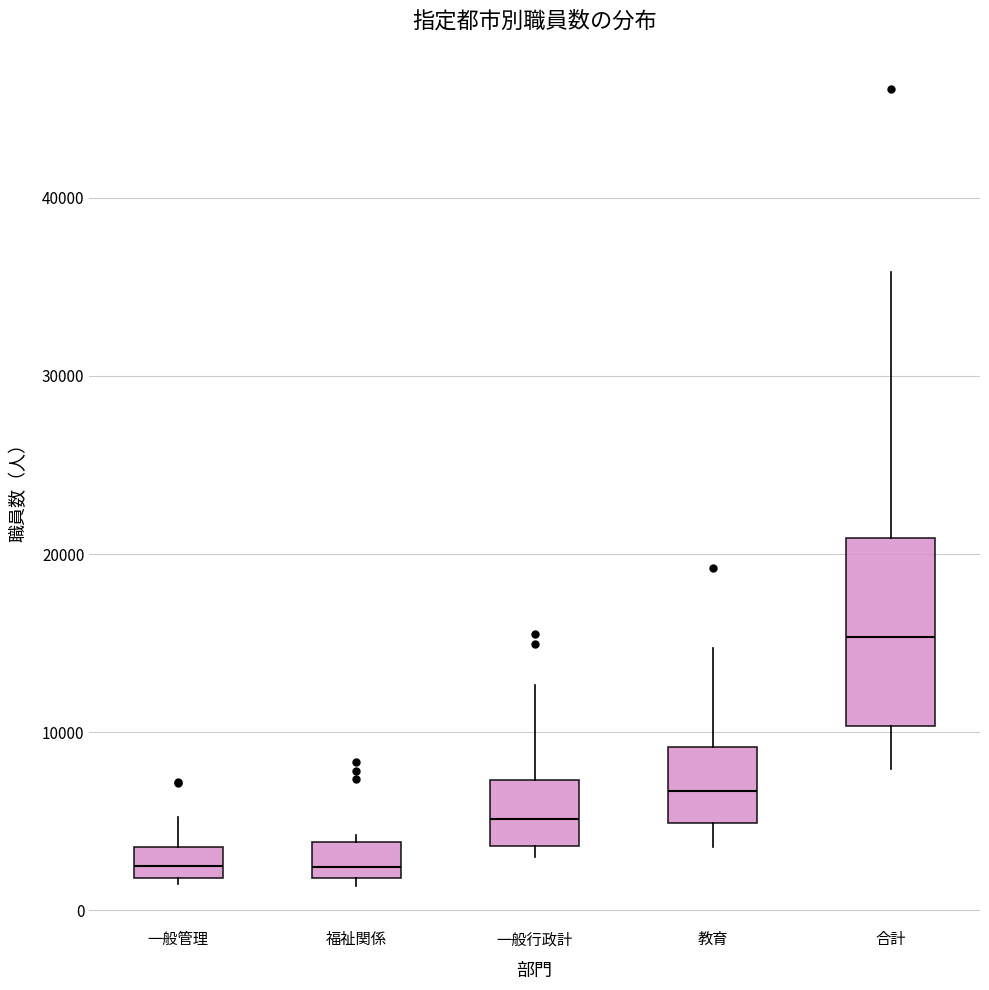

Where does the upper whisker of the box for 一般管理 end on the y-axis? The values are not printed on the chart, so give them approximately, as read against the axis.

5000